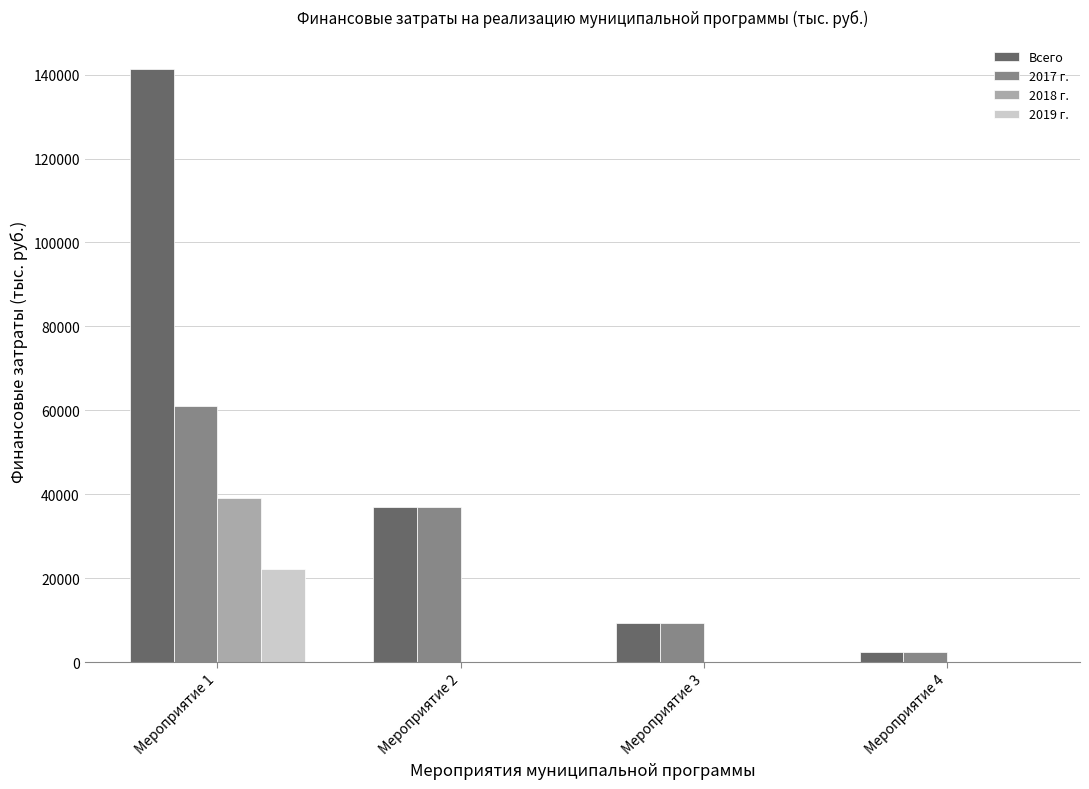

Reading left to right, list all the values displayed in this chart.

Всего: 141319.7	37083.5	9316.2	2525.3
2017 г.: 61057.4	37083.5	9316.2	2525.3
2018 г.: 39039.3	0.0	0.0	0.0
2019 г.: 22178.0	0.0	0.0	0.0